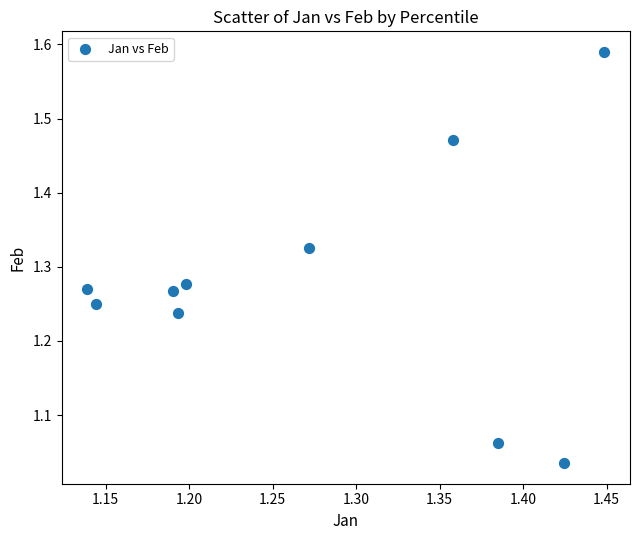

What is the range of Y values (max minus min)?

0.6